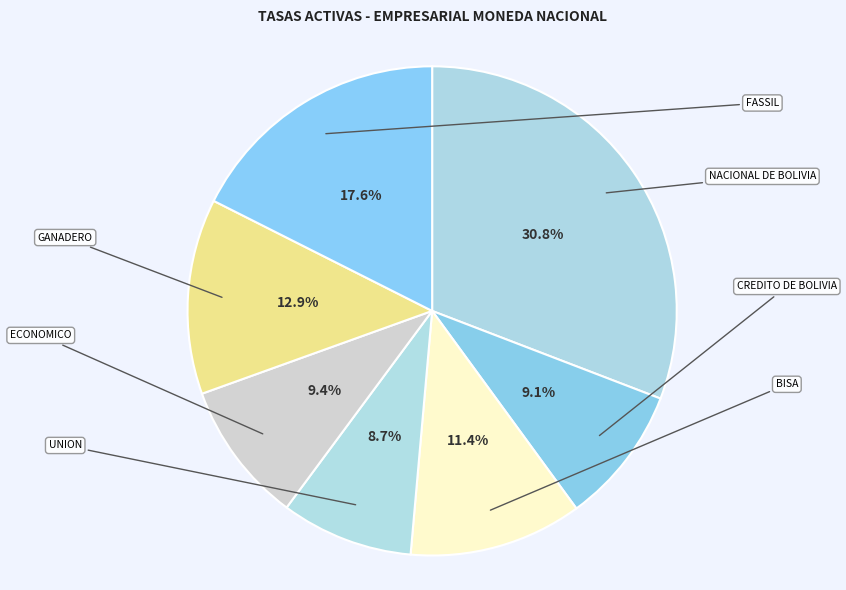

Is CREDITO DE BOLIVIA the majority of the pie?

No